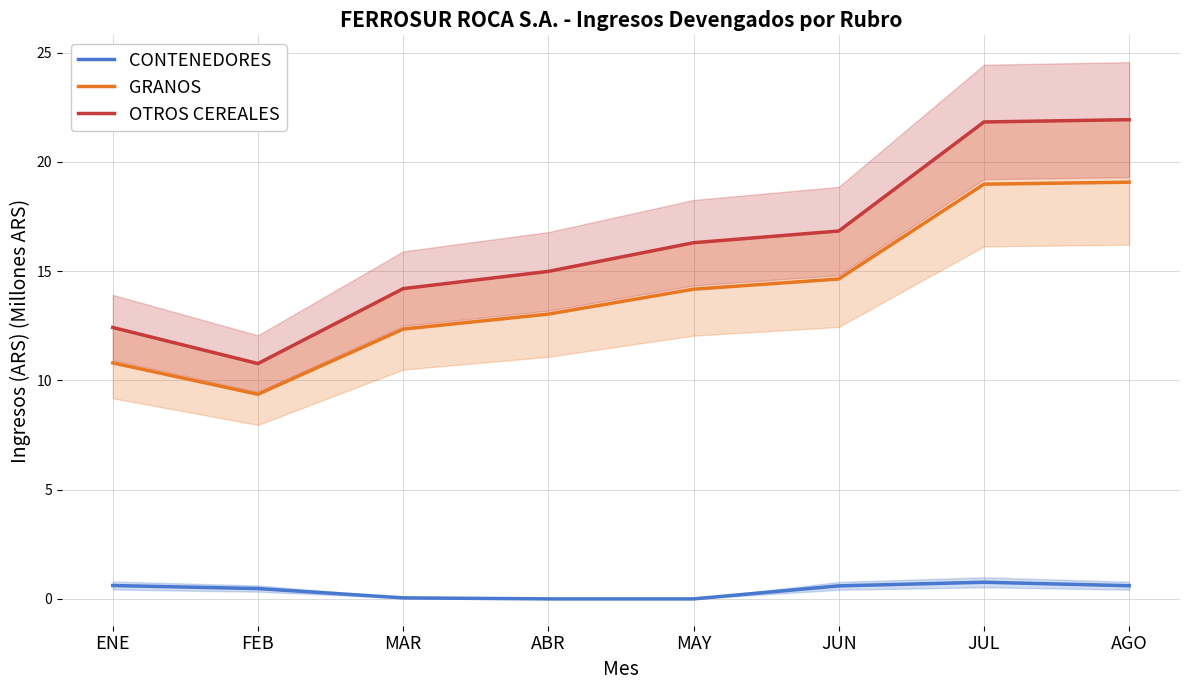

Is it true that CONTENEDORES equals 0.5 at FEB?

True